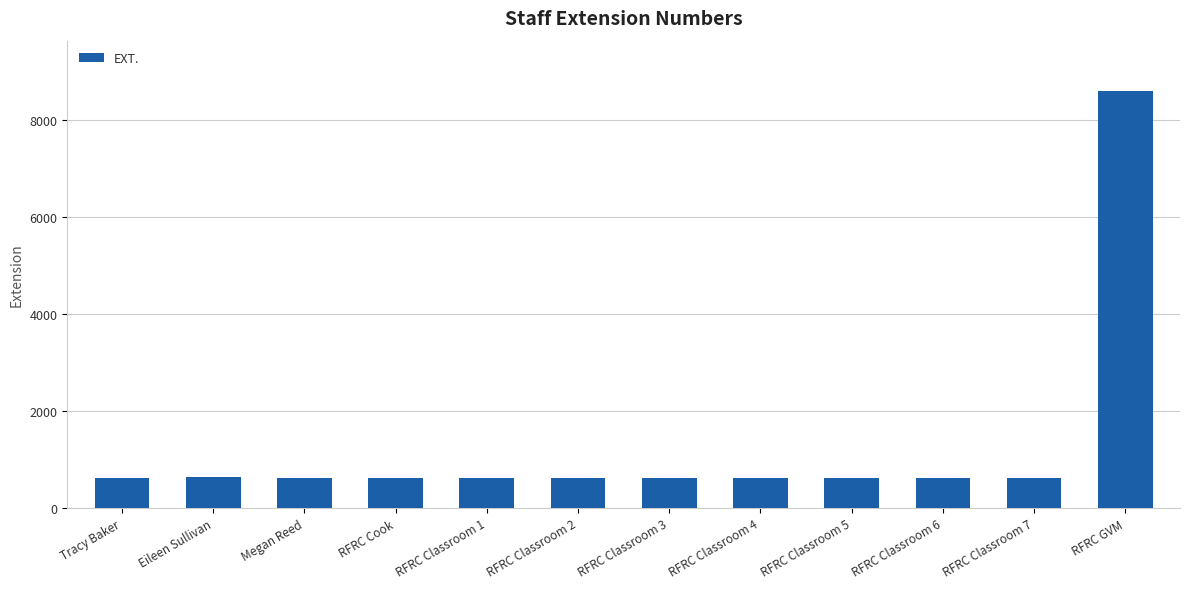

The value at RFRC Classroom 3 is 1029. True or false?

False